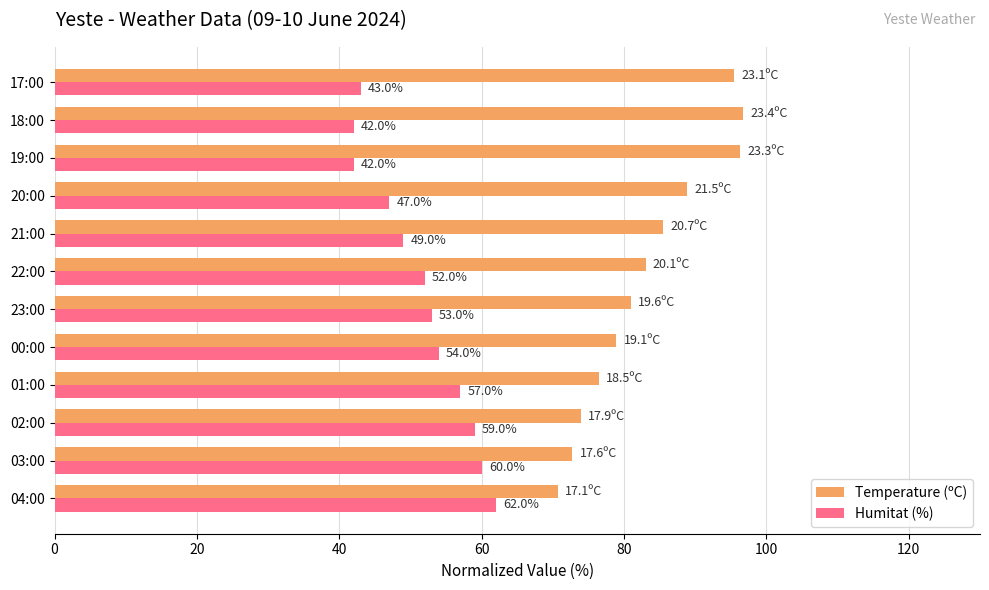

Which series changed the most between 23:00 and 22:00?

Temperature (ºC)